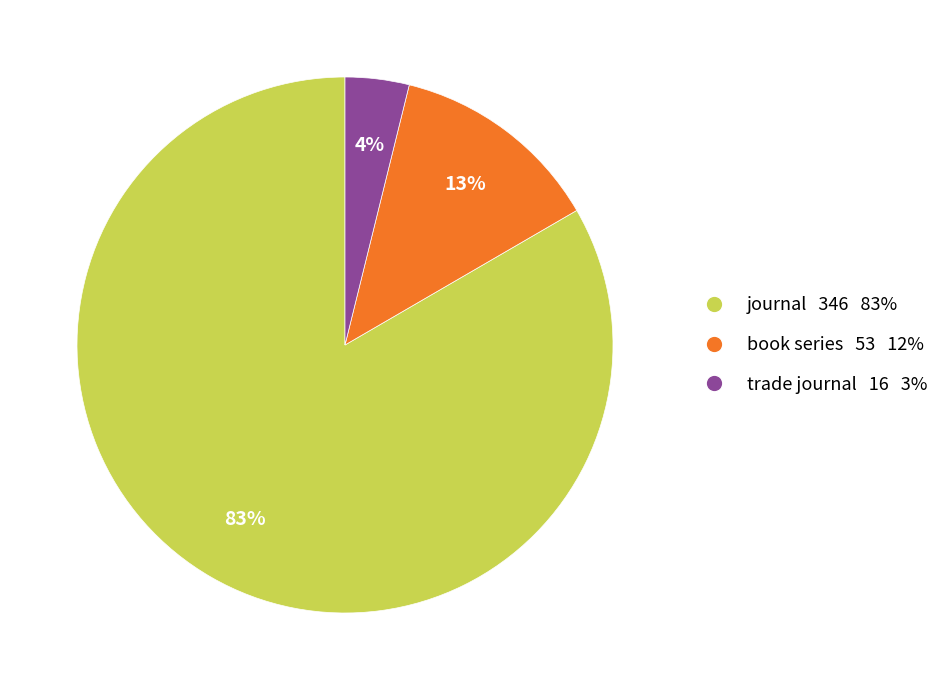

Is the sum of journal and trade journal greater than half?

Yes